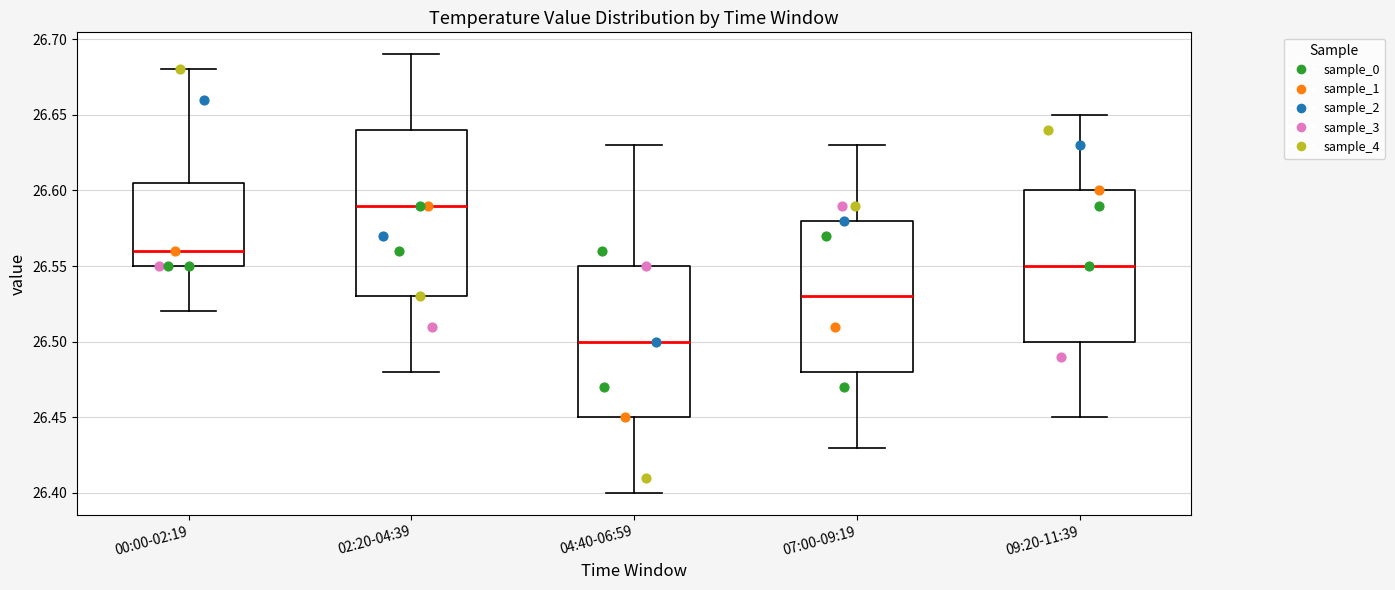

Reading left to right, transcribe this box plot: for each box, give where its median line is, the range the box spans, and where its two whiskers end, as read against the y-axis. The values are not printed on the chart, so give them approximately, as read against the axis.

00:00-02:19: median 26.560, box 26.550 to 26.605, whiskers 26.520 to 26.680
02:20-04:39: median 26.590, box 26.530 to 26.640, whiskers 26.480 to 26.690
04:40-06:59: median 26.500, box 26.450 to 26.550, whiskers 26.400 to 26.630
07:00-09:19: median 26.530, box 26.480 to 26.580, whiskers 26.430 to 26.630
09:20-11:39: median 26.550, box 26.500 to 26.600, whiskers 26.450 to 26.650